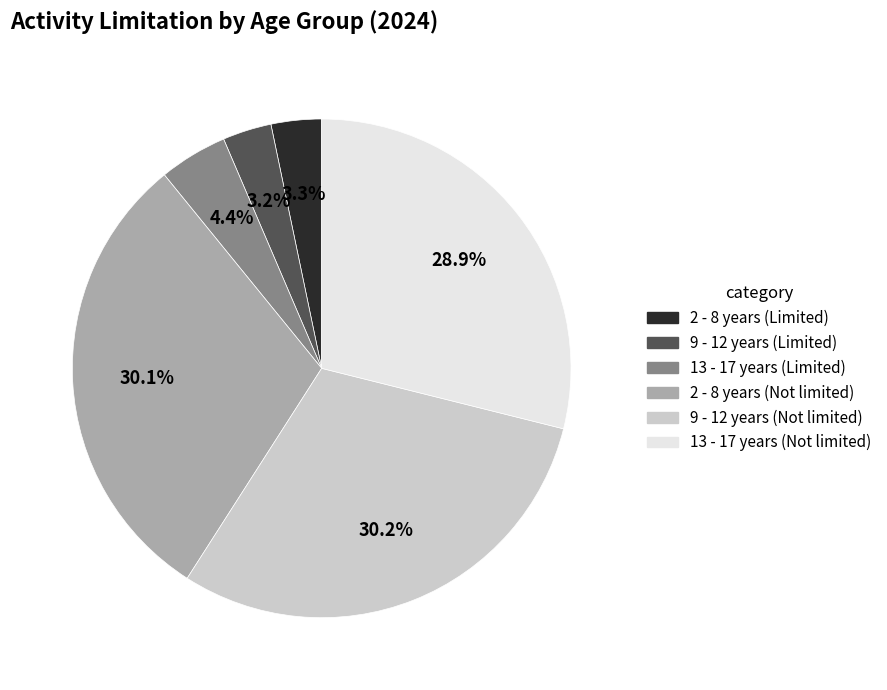

To the nearest percent, what portion does 13 - 17 years (Limited) represent?

4%